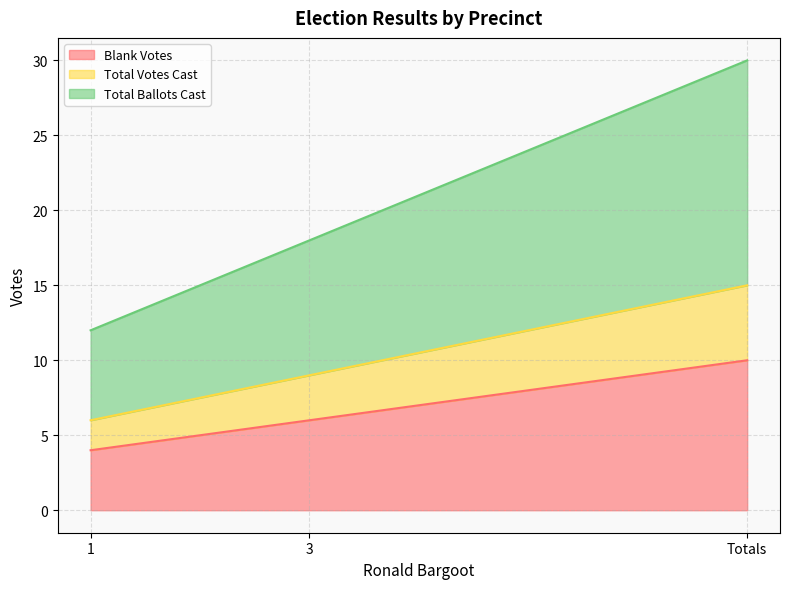

What is the difference between the second highest and minimum values in the Total Votes Cast series?

3